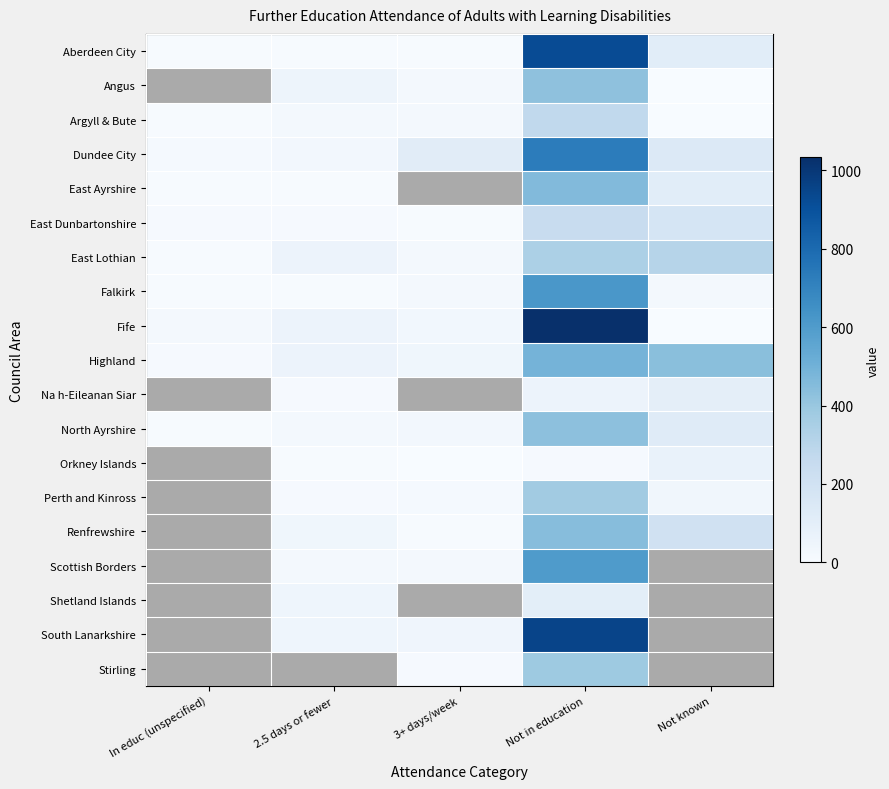

Which series has the widest spread of values?

Fife